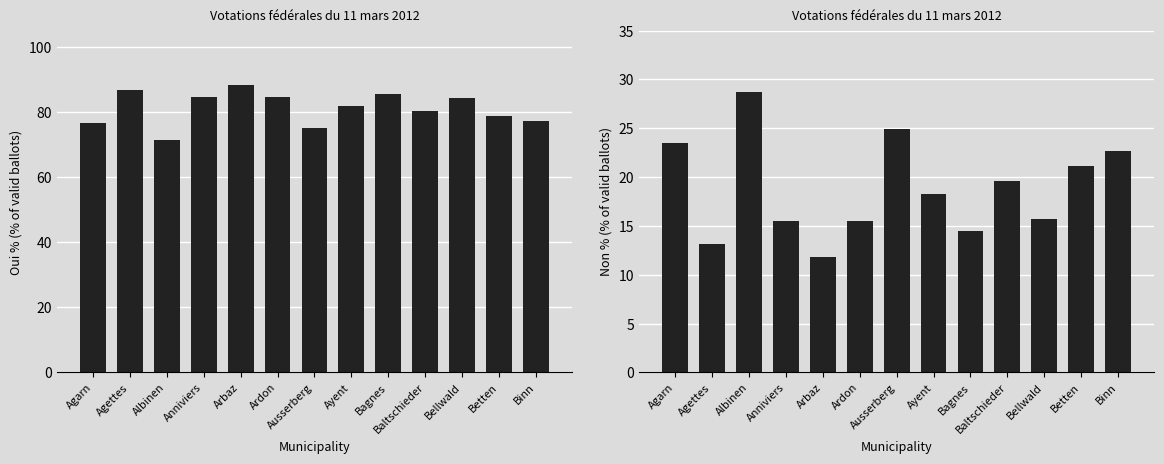

The Oui % series shows 144.5 at Ardon. True or false?

False